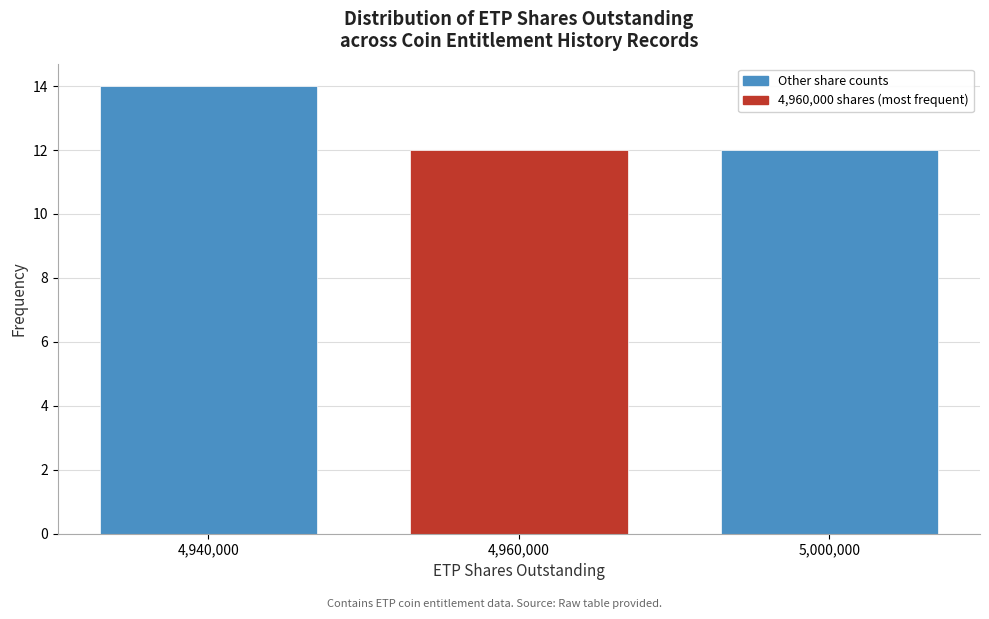

Reading left to right, extract all data points from this chart.

4,940,000=14	4,960,000=12	5,000,000=12